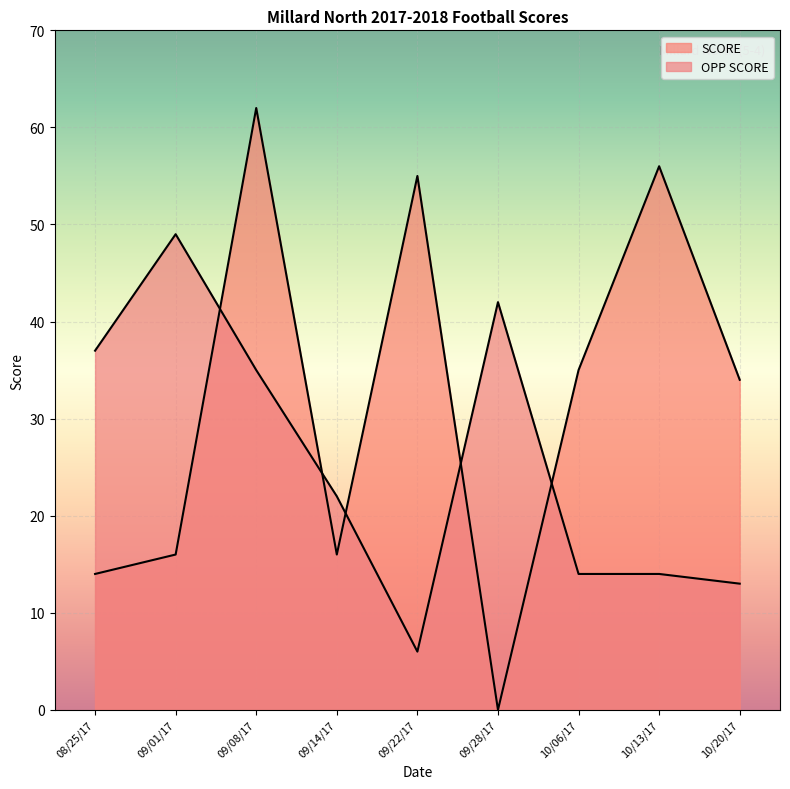

How many lines are shown in the chart?

2